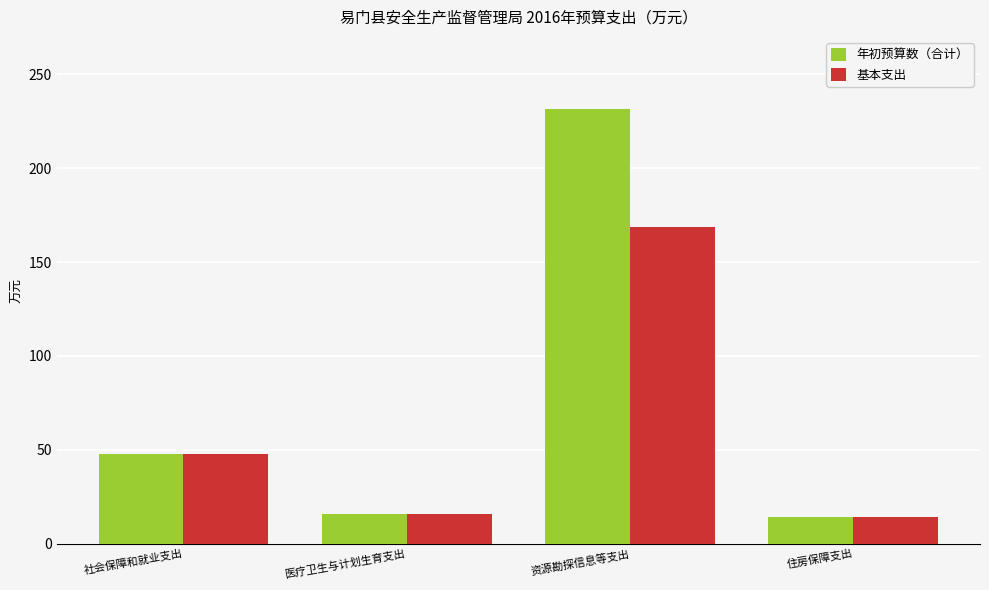

How many bars are there in each group?

2